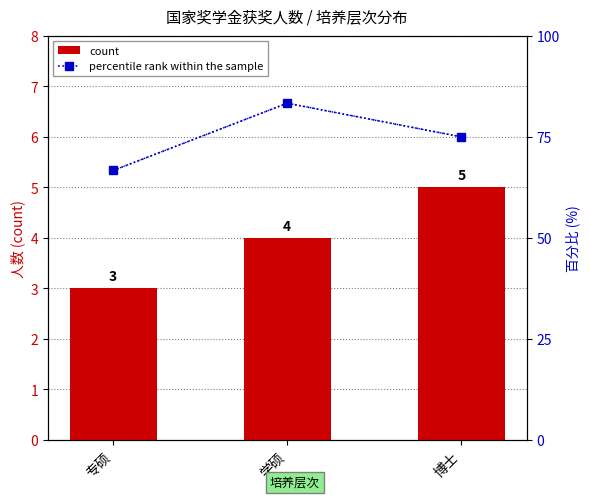

What position from the left is 学硕?

2